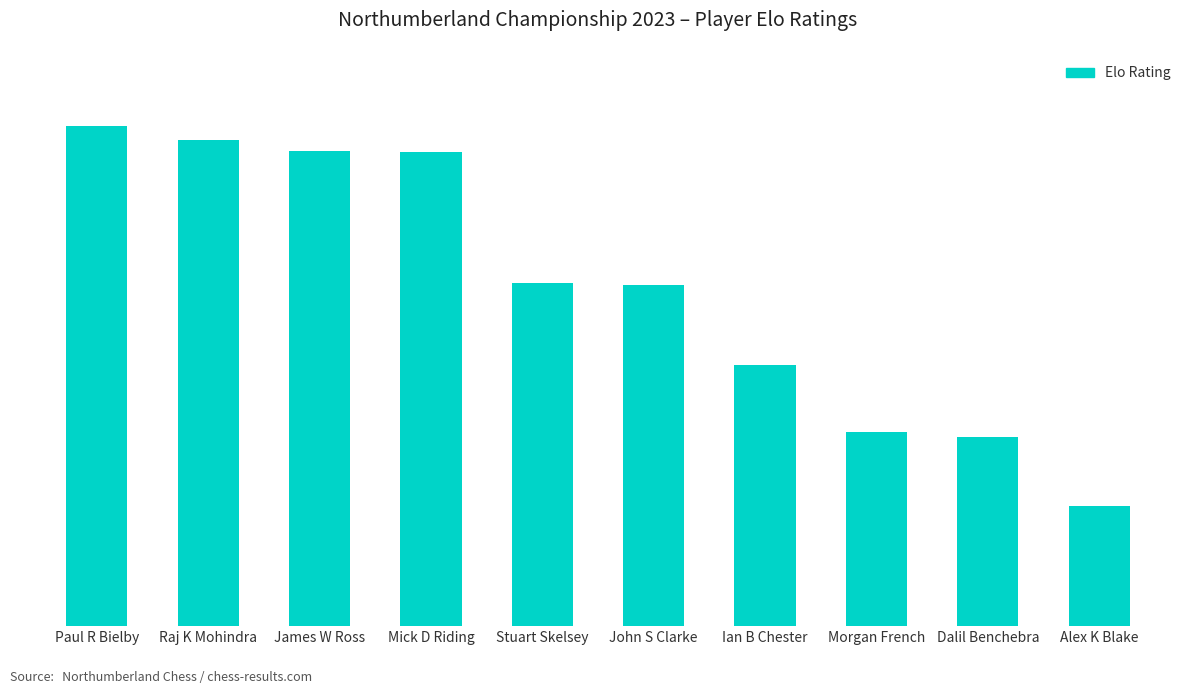

Are the bars horizontal?

No